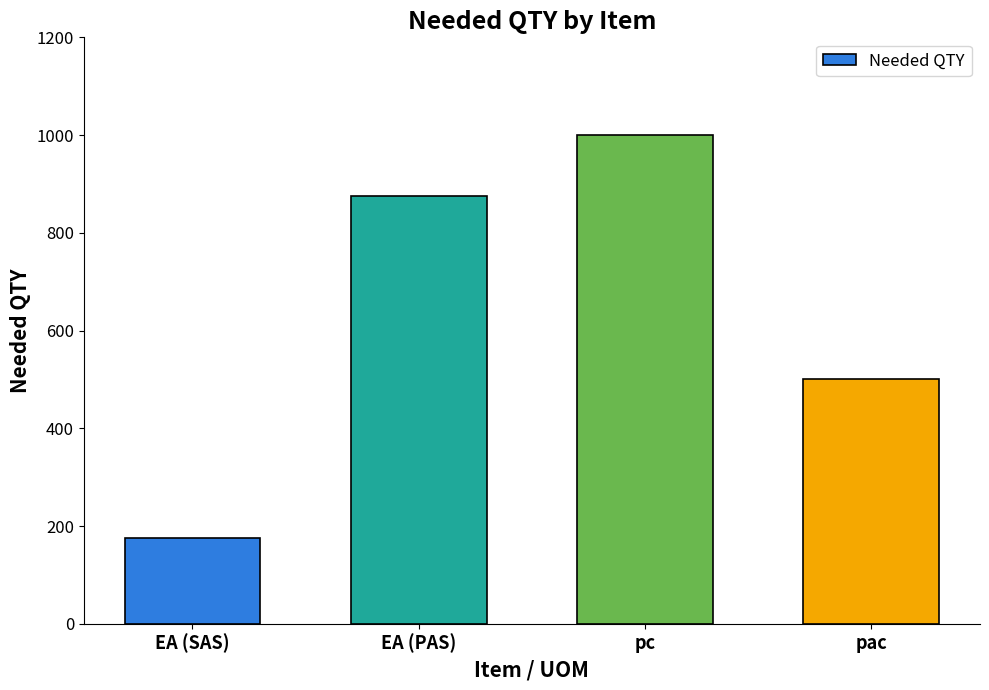

How many series are shown in this chart?

1